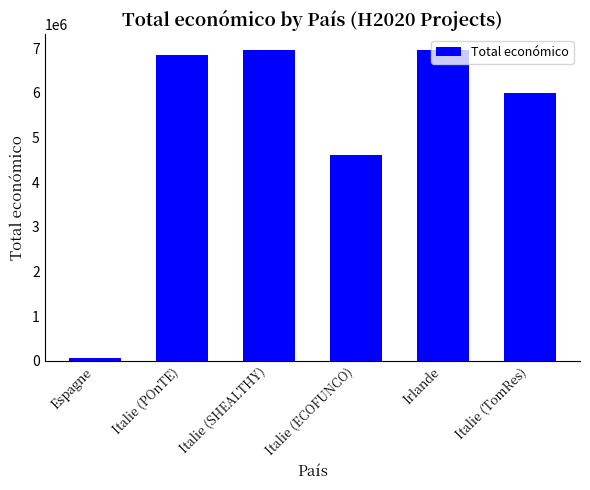

What is the smallest value displayed?

50000